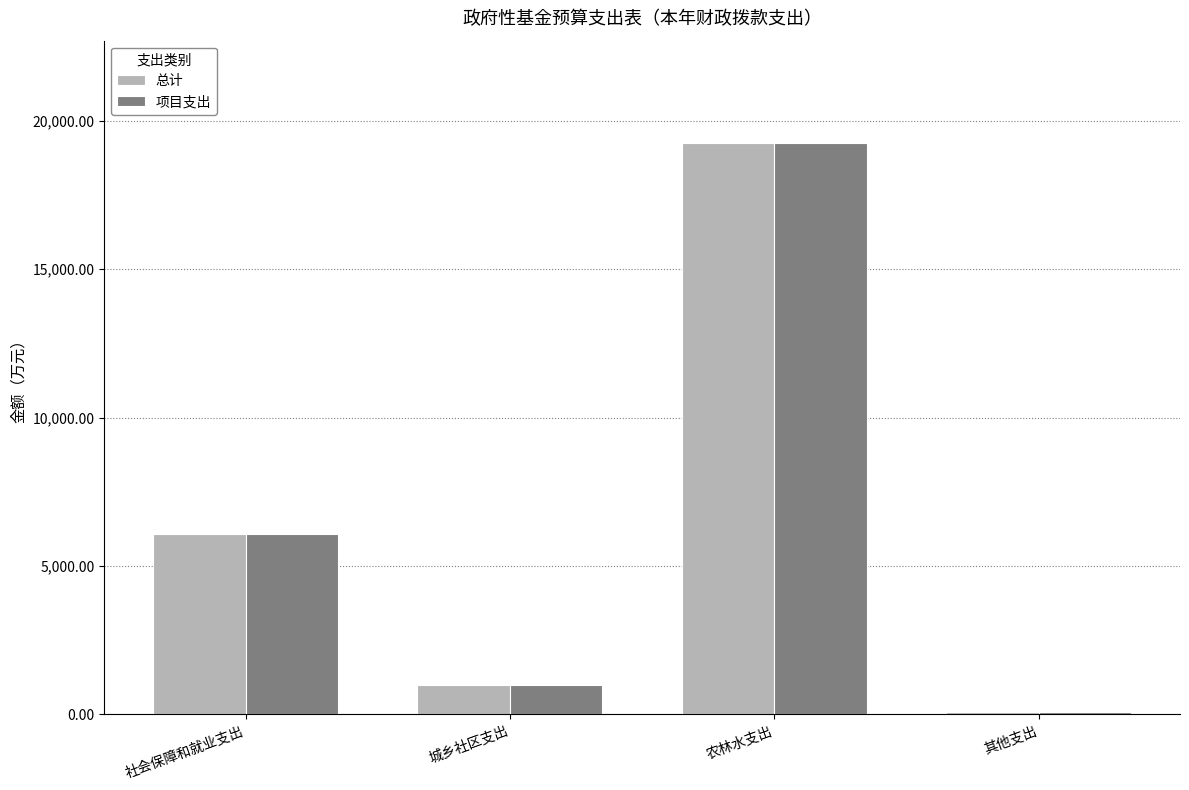

What is the value of the 总计 bar at the 1st from the left?

6093.2